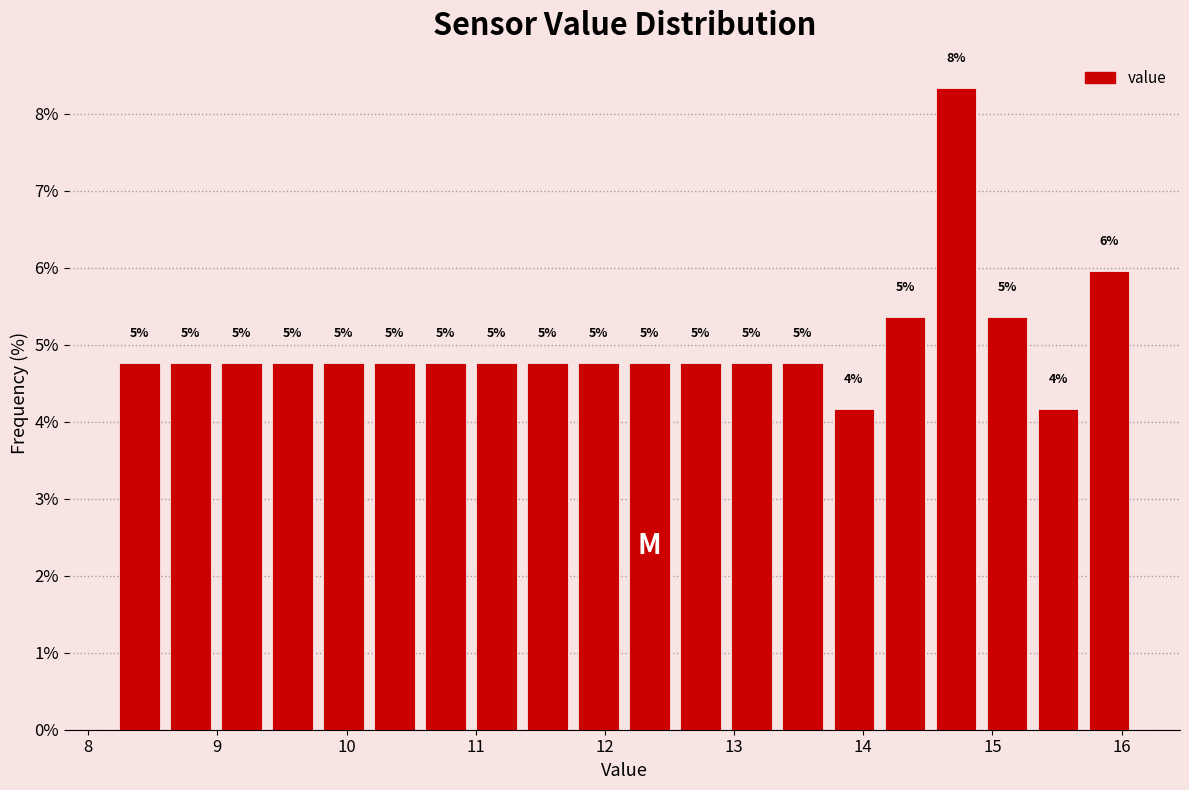

Around what value on the x-axis is the tallest bar? Give the approximate position of its centre, as read against the axis.

14.7